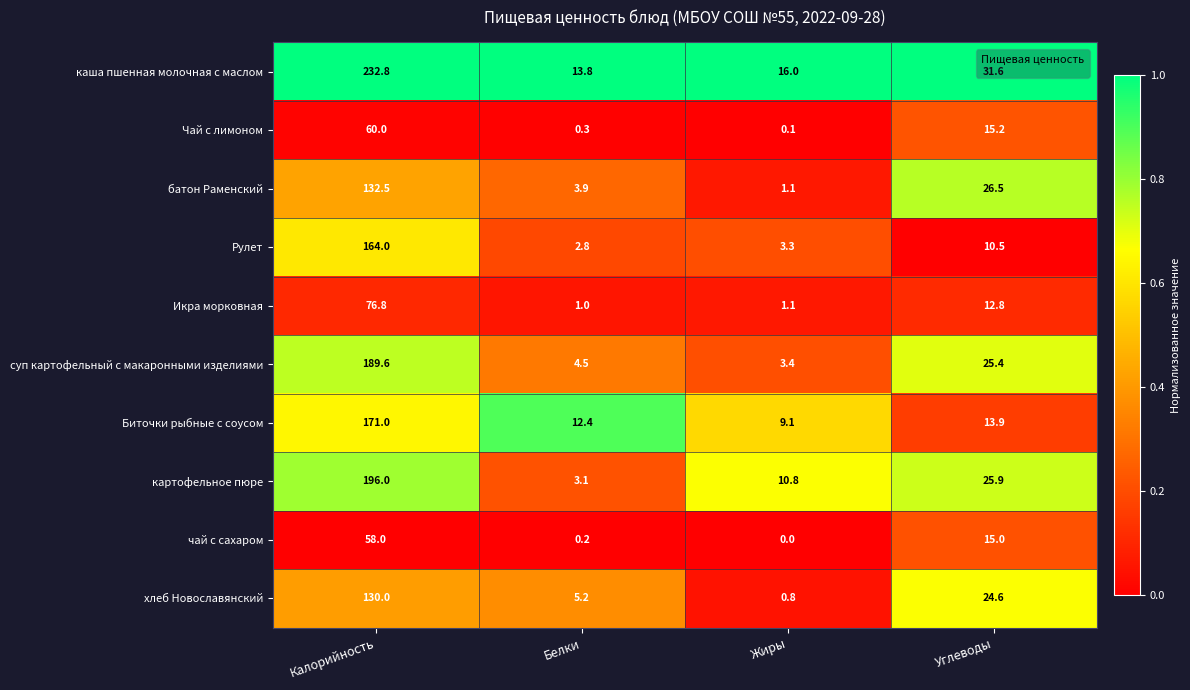

Count the number of categories in the chart.

4